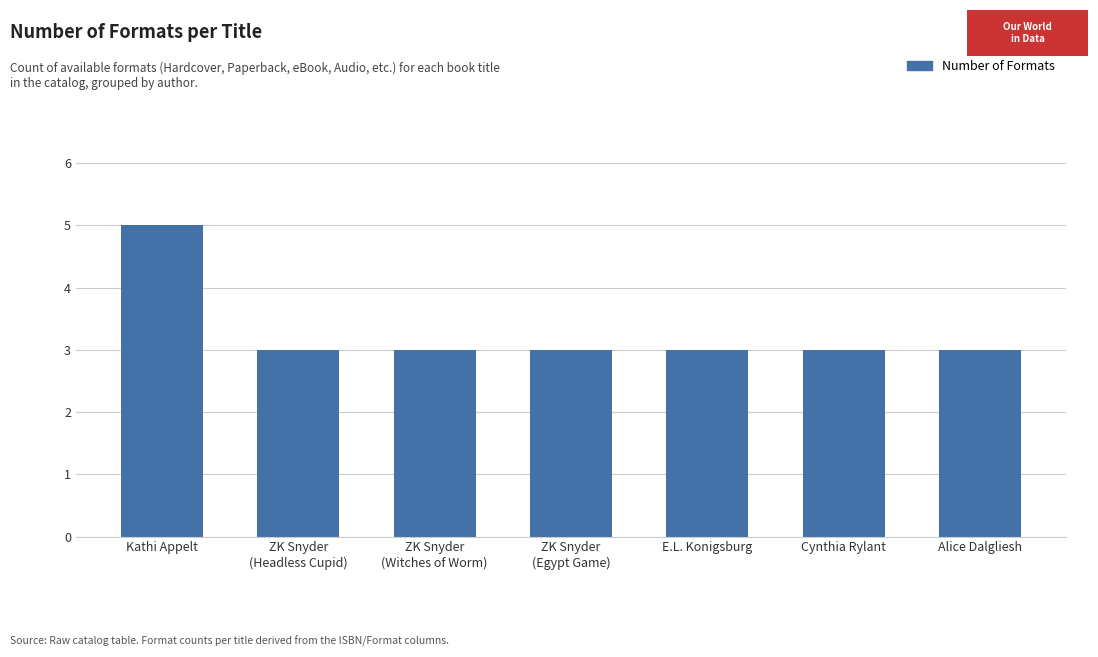

The value at ZK Snyder
(Witches of Worm) is 3. True or false?

True